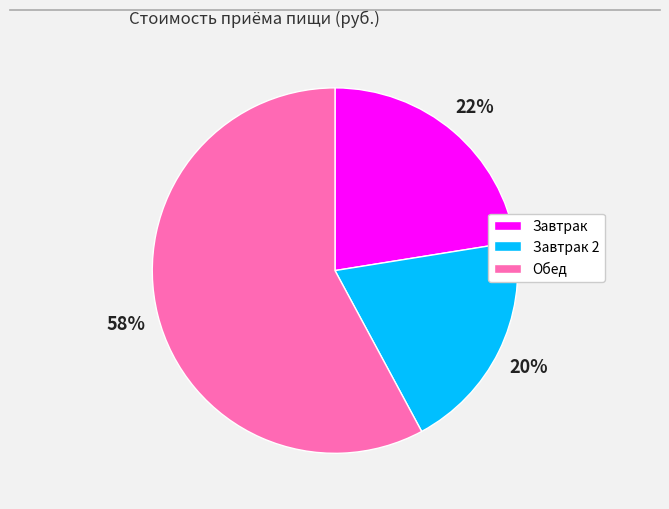

Is there any slice that represents more than half of the pie?

Yes